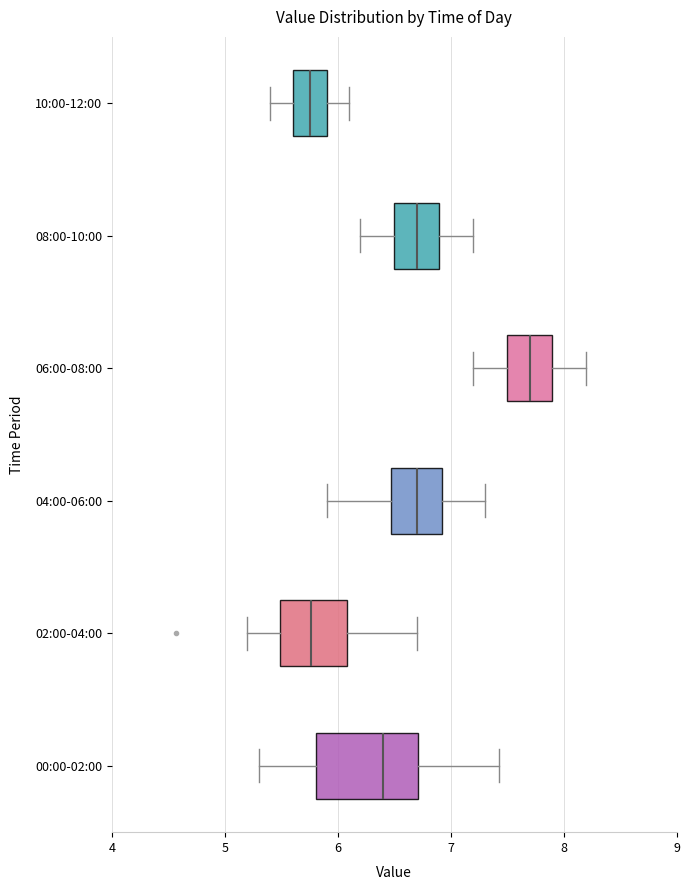

Reading bottom to top, transcribe this box plot: for each box, give where its median line is, the range the box spans, and where its two whiskers end, as read against the x-axis. The values are not printed on the chart, so give them approximately, as read against the axis.

00:00-02:00: median 6.4, box 5.8 to 6.7, whiskers 5.3 to 7.4
02:00-04:00: median 5.8, box 5.5 to 6.1, whiskers 5.2 to 6.7
04:00-06:00: median 6.7, box 6.5 to 6.9, whiskers 5.9 to 7.3
06:00-08:00: median 7.7, box 7.5 to 7.9, whiskers 7.2 to 8.2
08:00-10:00: median 6.7, box 6.5 to 6.9, whiskers 6.2 to 7.2
10:00-12:00: median 5.8, box 5.6 to 5.9, whiskers 5.4 to 6.1